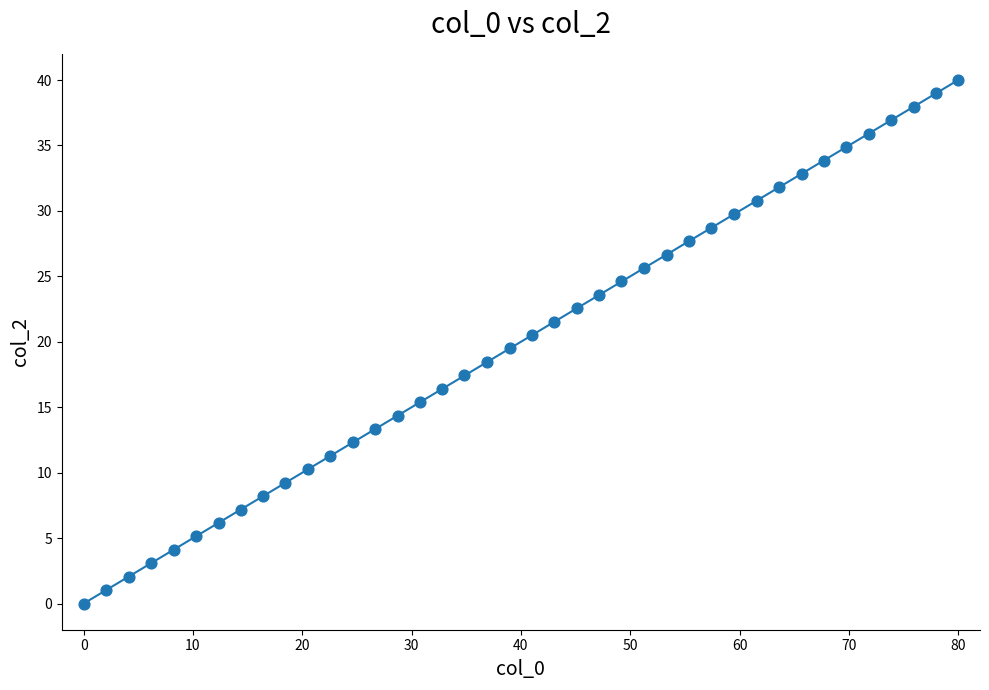

What is the range of X values (max minus min)?

80.0